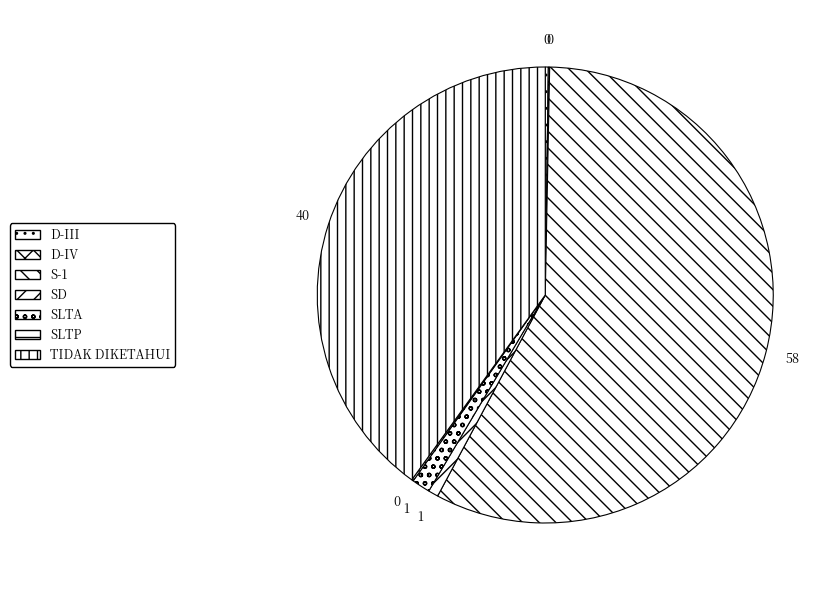

What is the smallest slice in the pie chart?

D-IV